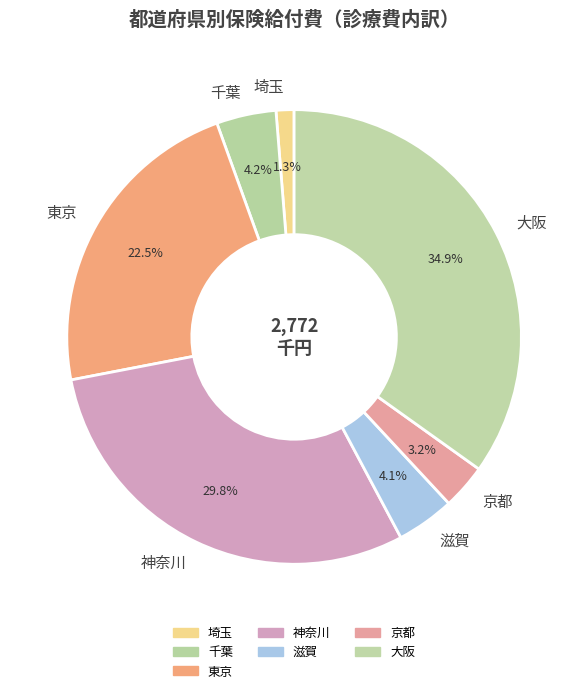

Which slice is the largest?

大阪